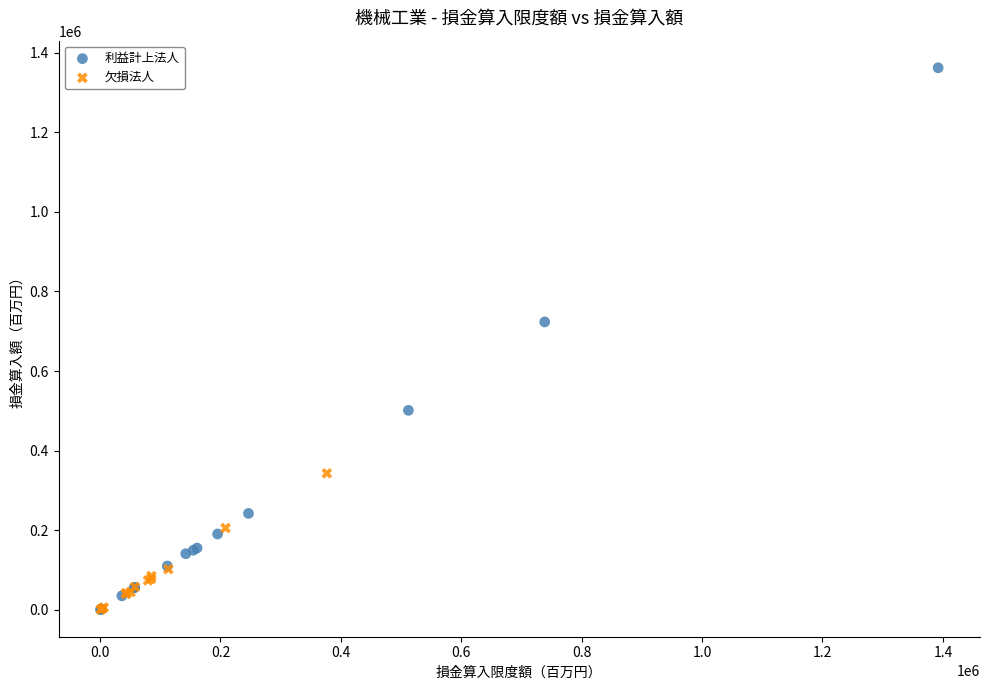

Which series contains the highest Y value?

利益計上法人